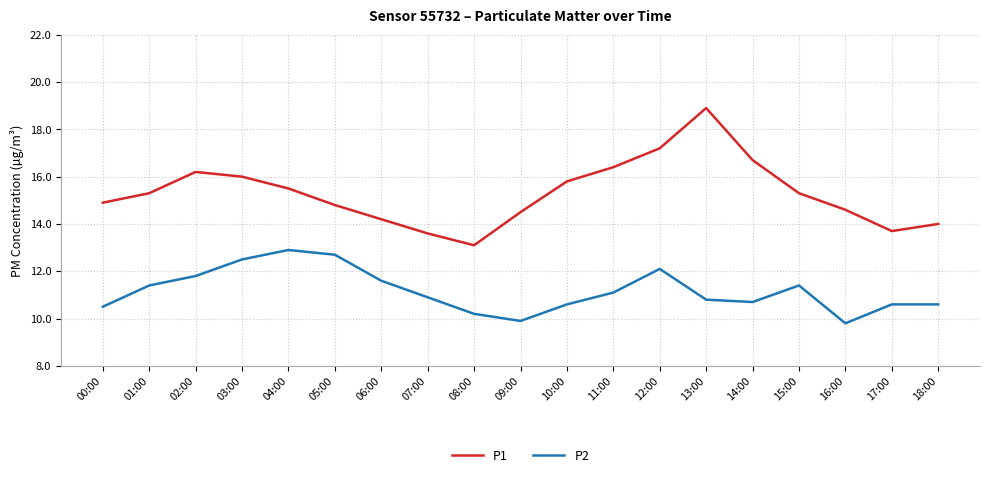

Count the number of data series in this chart.

2